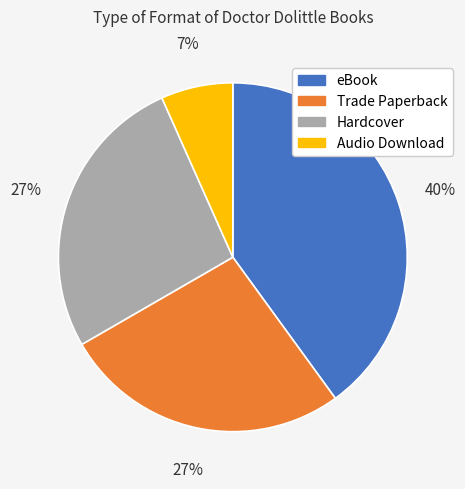

Does Audio Download account for over 50% of the chart?

No